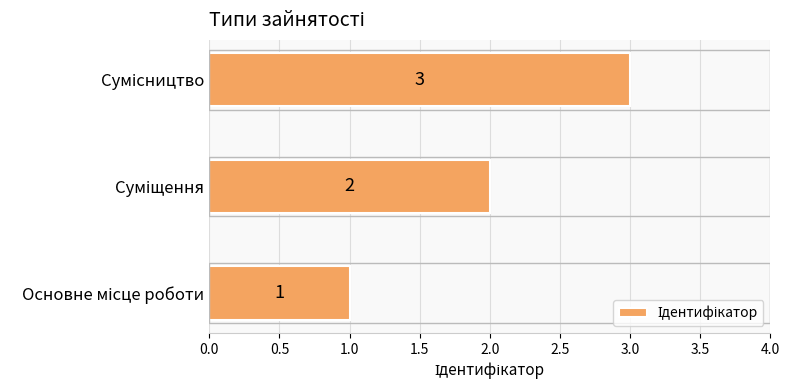

Count the values in the range 1 to 3.

3